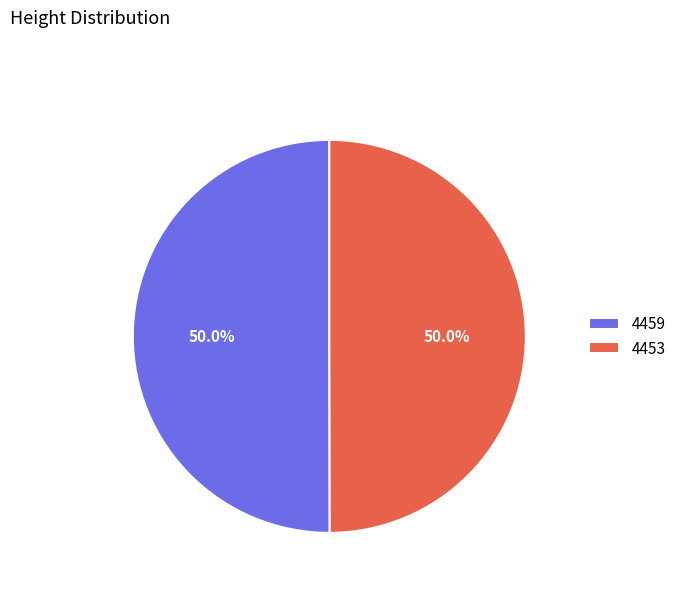

True or false: 4453 accounts for 60% of the total.

False